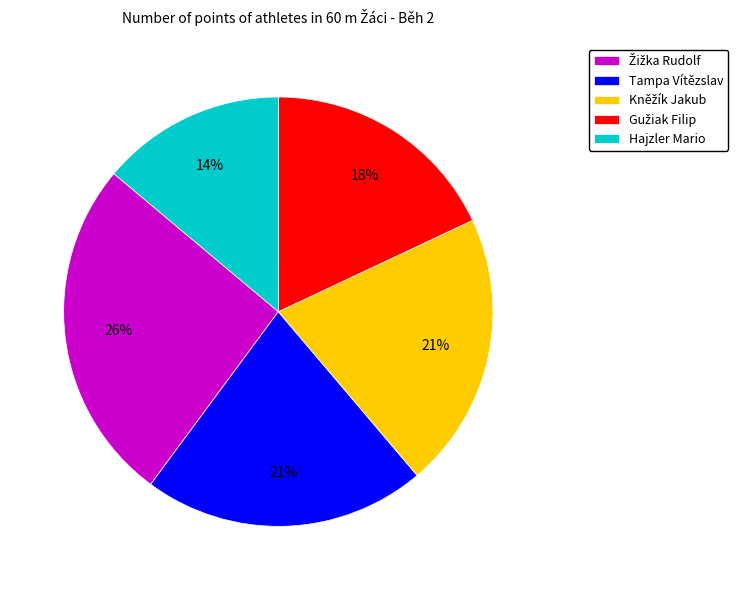

To the nearest percent, what is the difference between the largest and smallest slice percentages?

12%